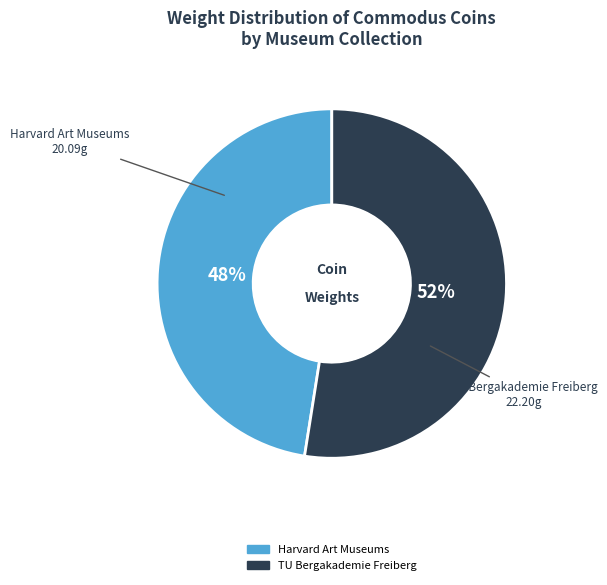

Is there a majority slice in this chart?

Yes